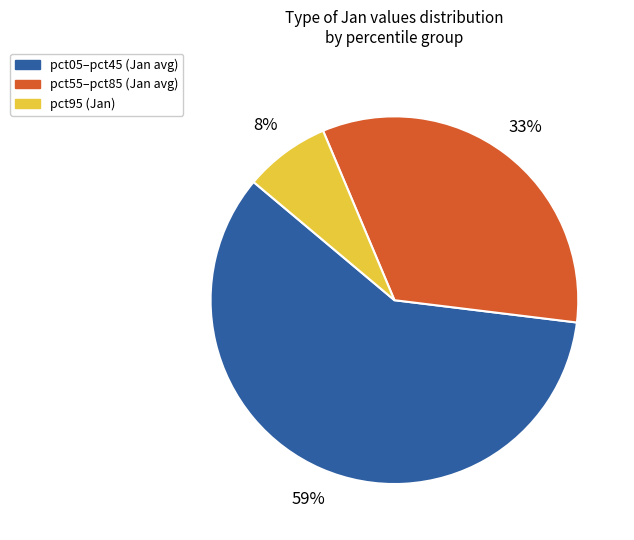

To the nearest percent, what is the average slice percentage?

33%